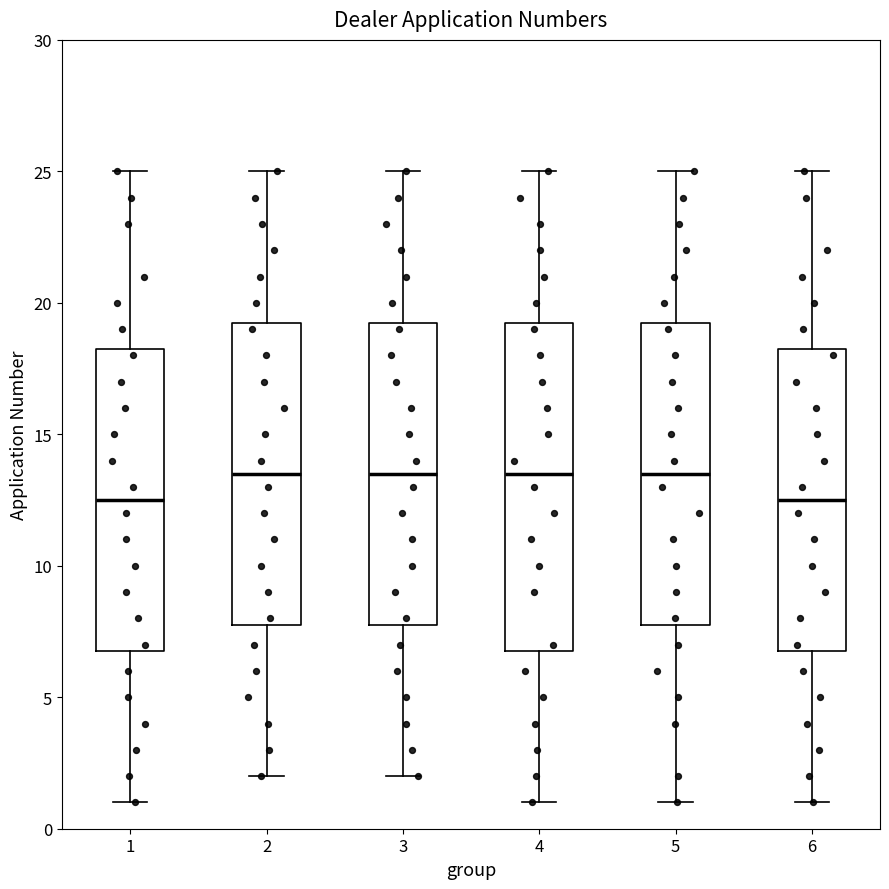

Where does the lower whisker of the box at x = 2 end on the y-axis? The values are not printed on the chart, so give them approximately, as read against the axis.

2.0